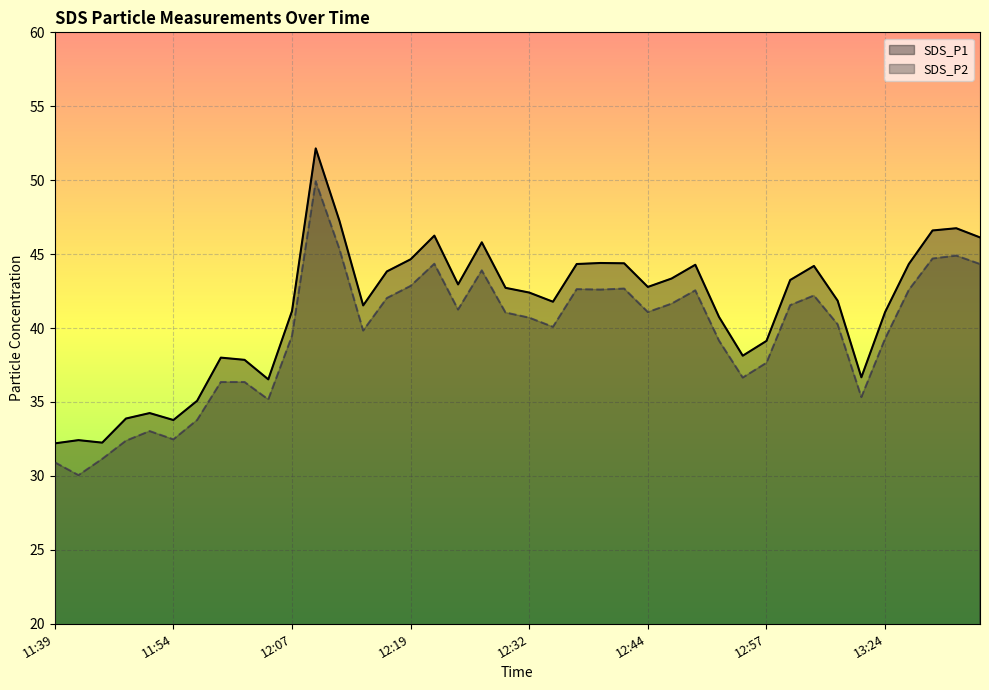

At which category does SDS_P2 reach its first local valley?

11:41